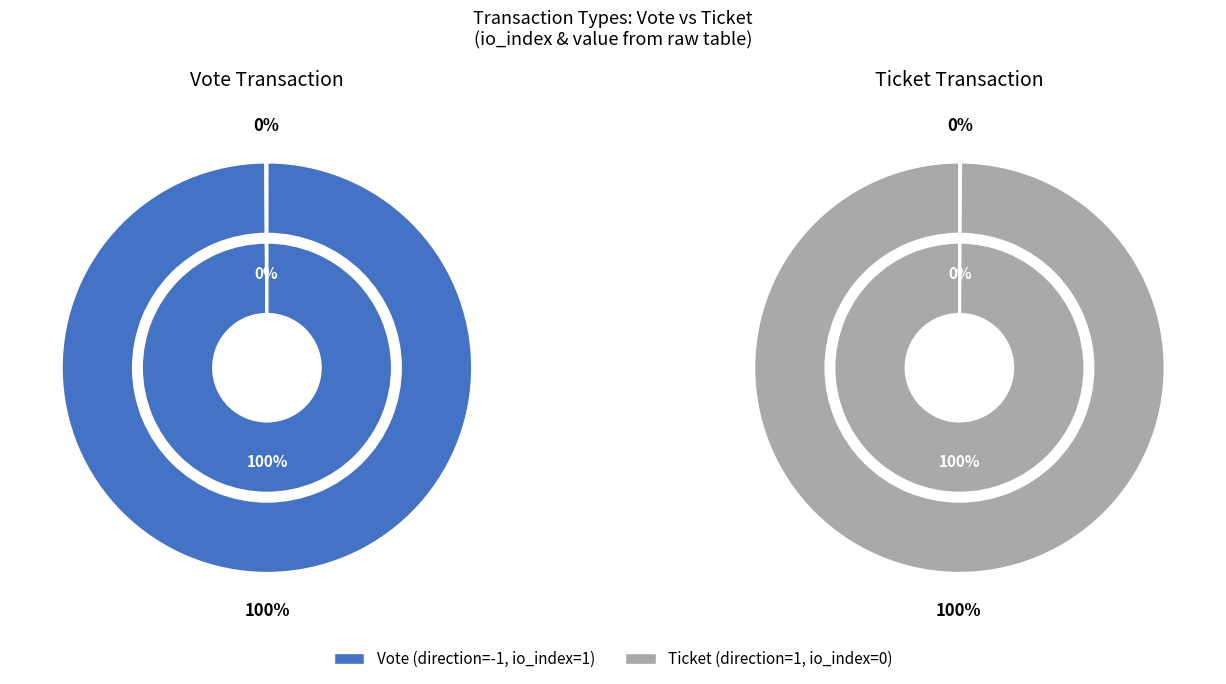

Count the number of slices in the pie.

2